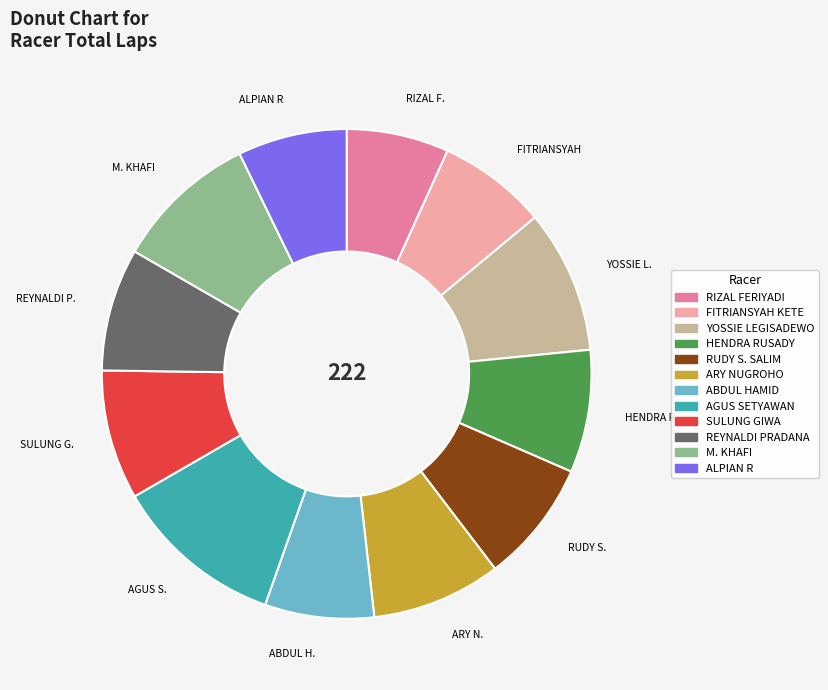

Is it true that YOSSIE LEGISADEWO is 2% of the pie?

False